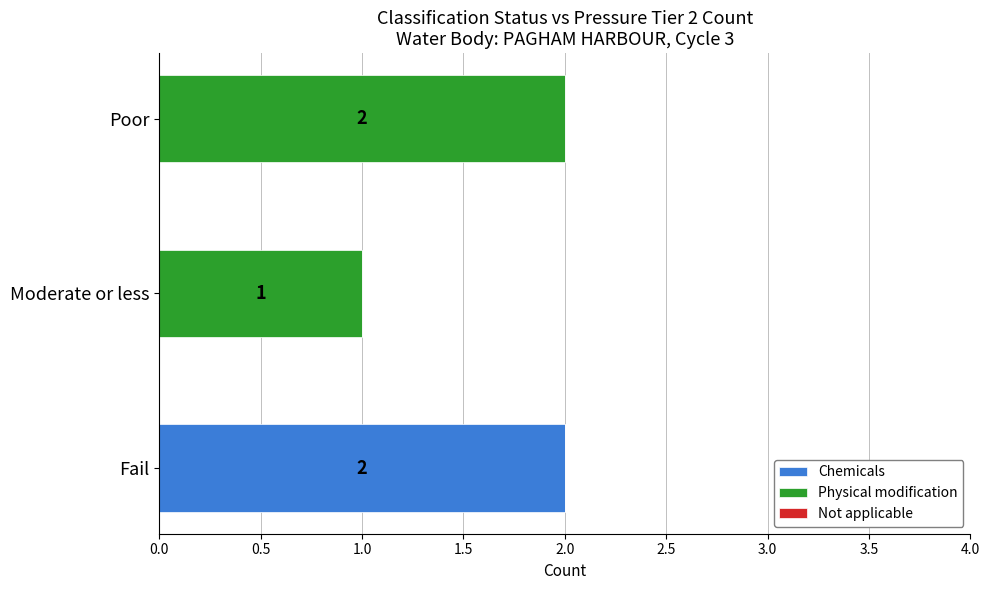

True or false: Chemicals has a value of 1 at Poor.

False